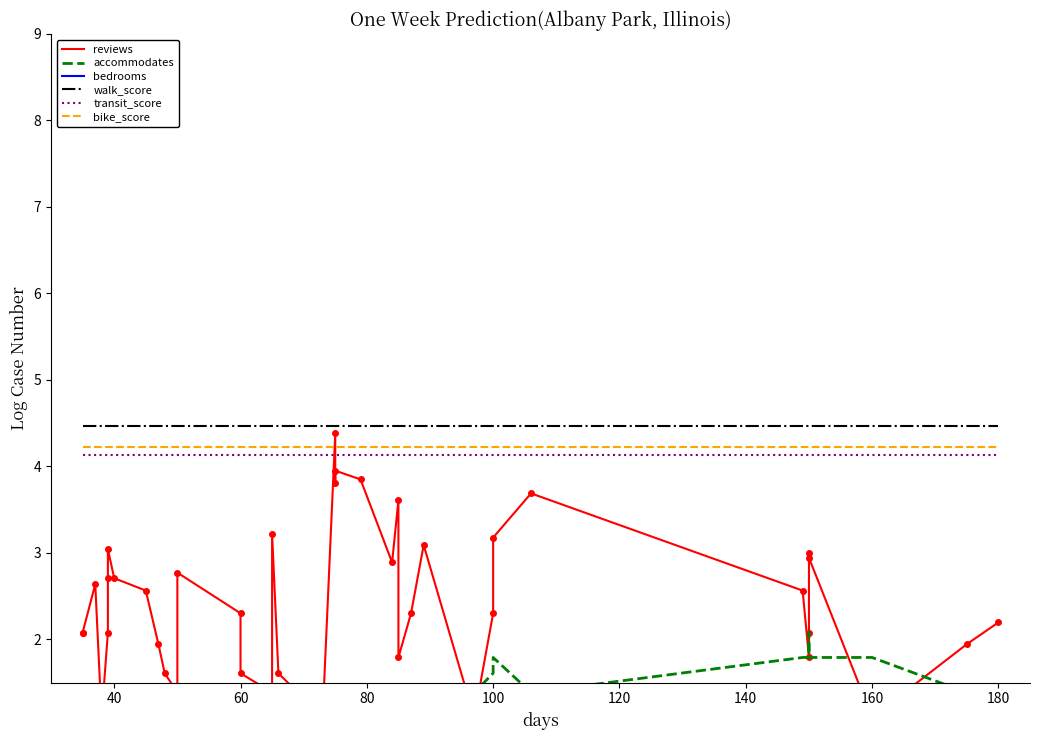

What is the highest value of the bike_score series?

4.2